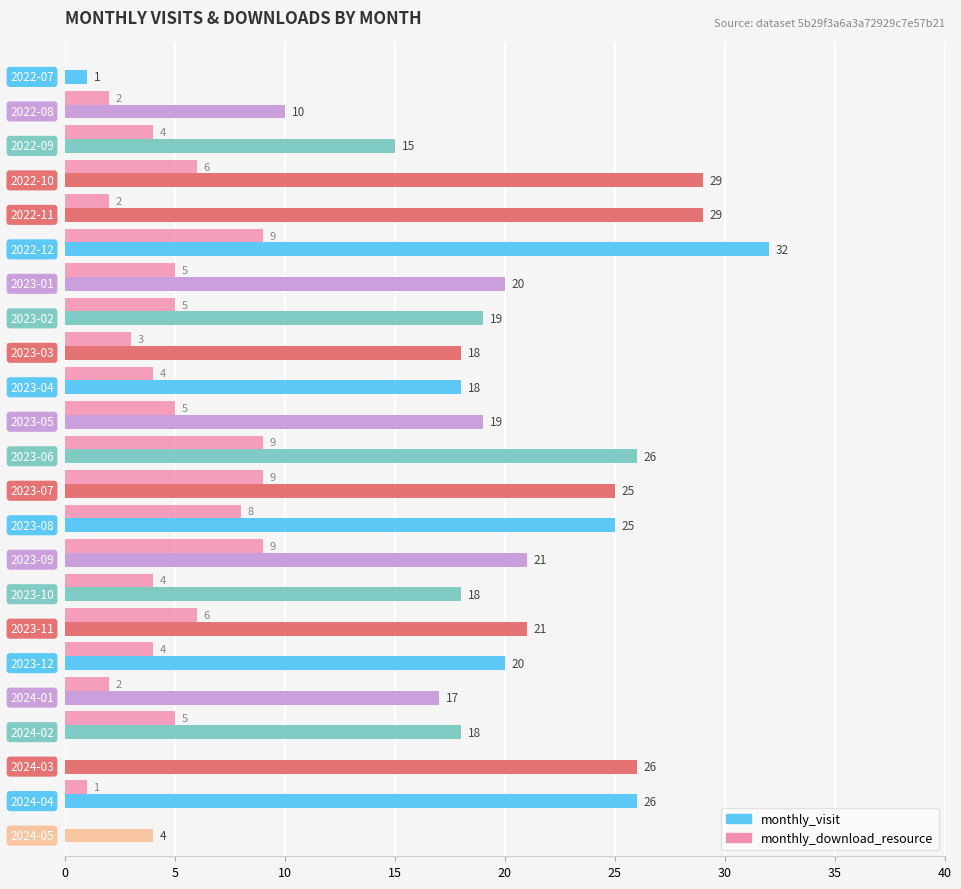

What is the maximum value for monthly_visit?

32